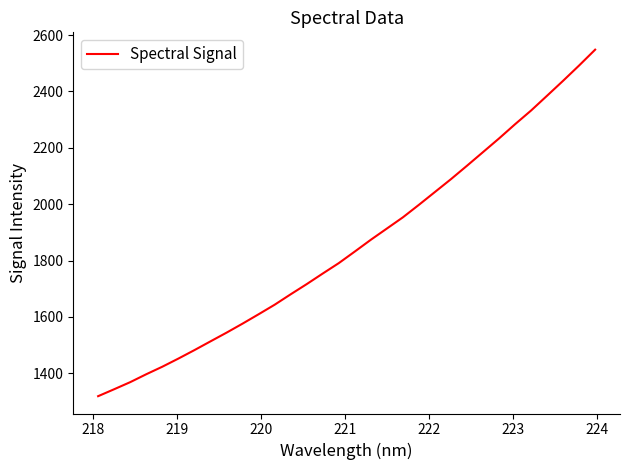

What is the smallest value displayed?

1318.9